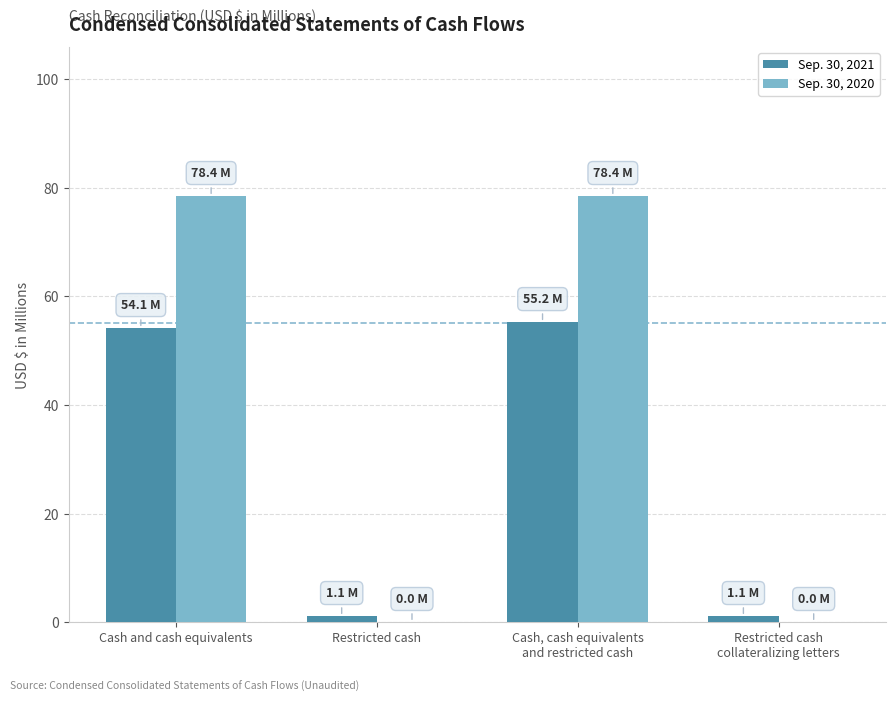

The value of Sep. 30, 2020 at Restricted cash is 0.0. True or false?

True